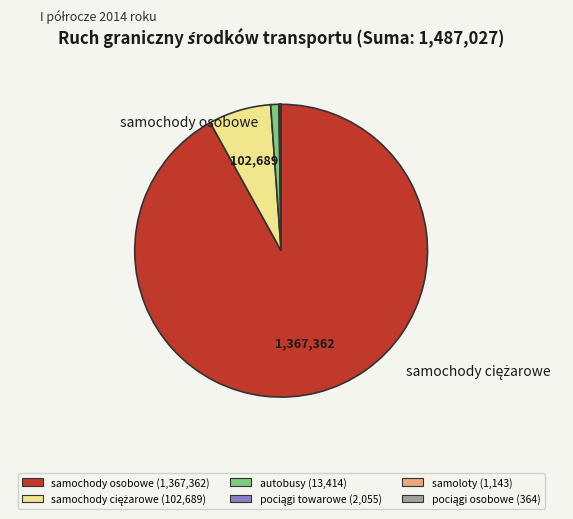

The samochody osobowe slice represents 81% of the pie. True or false?

False